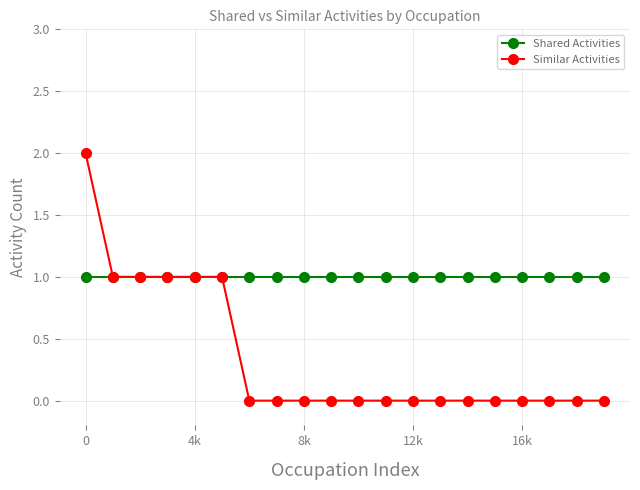

Reading right to left, transcribe all the data shown in this chart.

Shared Activities: 1	1	1	1	1	1	1	1	1	1	1	1	1	1	1	1	1	1	1	1
Similar Activities: 0	0	0	0	0	0	0	0	0	0	0	0	0	0	1	1	1	1	1	2